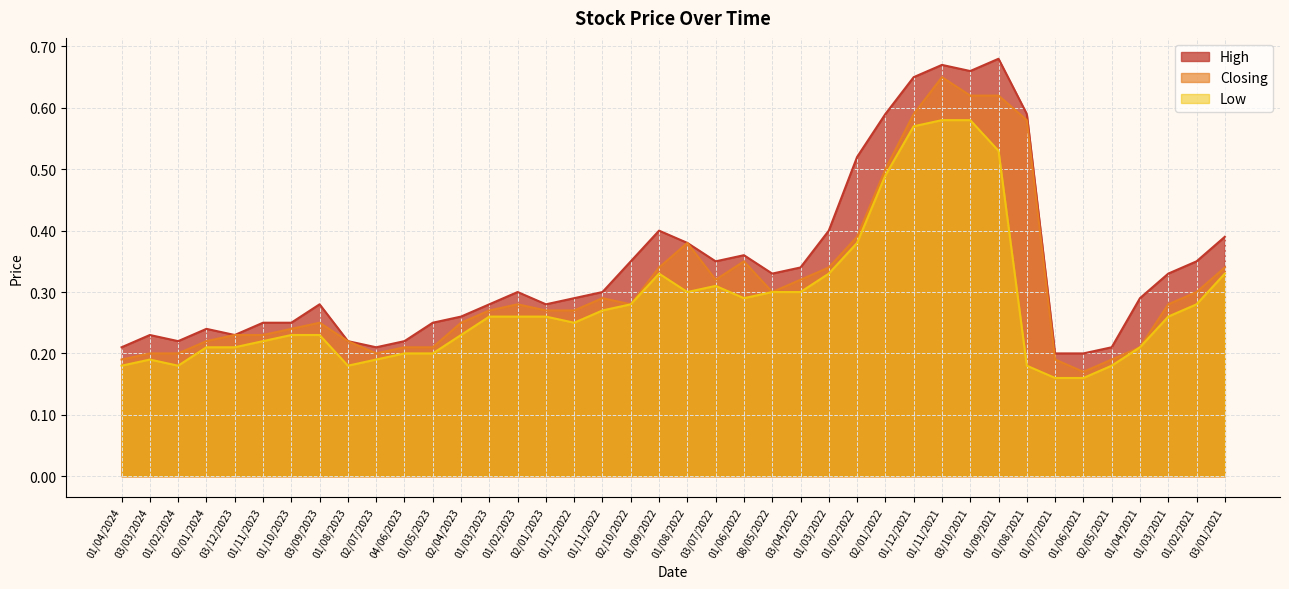

In Closing, how many points are lower than both neighbors (excluding endpoints)?

5